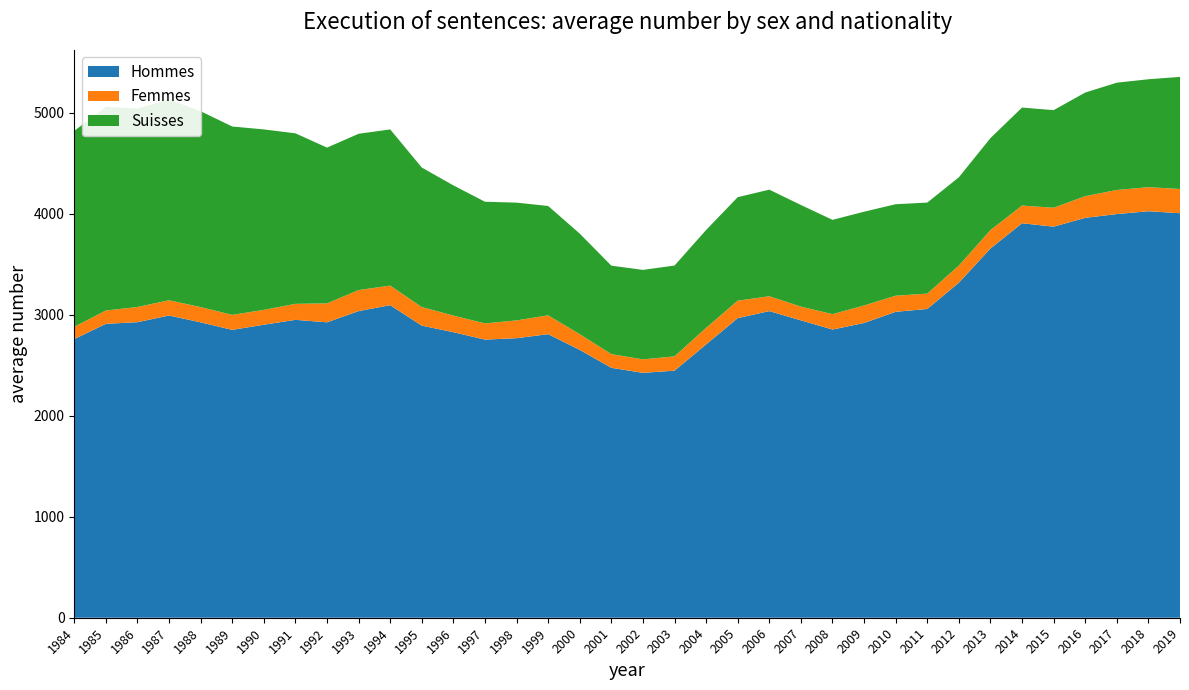

Reading left to right, list all the values displayed in this chart.

Hommes: 1984=2758.2	1985=2908.8	1986=2925.2	1987=2991.2	1988=2923.6	1989=2849.2	1990=2900.0	1991=2948.4	1992=2923.8	1993=3035.0	1994=3093.4	1995=2891.0	1996=2826.0	1997=2752.6	1998=2766.8	1999=2806.4	2000=2650.8	2001=2473.6	2002=2423.6	2003=2445.2	2004=2705.2	2005=2965.4	2006=3034.8	2007=2943.4	2008=2852.4	2009=2917.2	2010=3027.8	2011=3056.0	2012=3315.6	2013=3654.4	2014=3904.4	2015=3870.6	2016=3957.8	2017=3995.2	2018=4023.2	2019=4003.6
Femmes: 1984=121.4	1985=131.8	1986=150.2	1987=151.0	1988=150.8	1989=148.0	1990=147.0	1991=158.2	1992=187.6	1993=207.8	1994=193.8	1995=183.6	1996=164.6	1997=160.2	1998=176.2	1999=186.4	2000=155.6	2001=135.2	2002=133.6	2003=141.6	2004=163.8	2005=172.6	2006=147.0	2007=135.6	2008=152.2	2009=173.2	2010=159.4	2011=151.8	2012=169.6	2013=182.0	2014=175.0	2015=187.0	2016=214.4	2017=238.6	2018=238.2	2019=239.8
Suisses: 1984=1939.2	1985=2015.6	1986=1964.0	1987=1988.6	1988=1938.6	1989=1864.6	1990=1786.0	1991=1687.8	1992=1541.6	1993=1547.0	1994=1545.8	1995=1381.2	1996=1288.4	1997=1204.4	1998=1165.4	1999=1082.4	2000=995.4	2001=875.8	2002=885.6	2003=899.0	2004=968.4	2005=1024.4	2006=1055.0	2007=1006.2	2008=933.4	2009=928.0	2010=905.6	2011=901.0	2012=873.8	2013=910.6	2014=970.0	2015=966.0	2016=1025.8	2017=1061.8	2018=1068.0	2019=1109.6